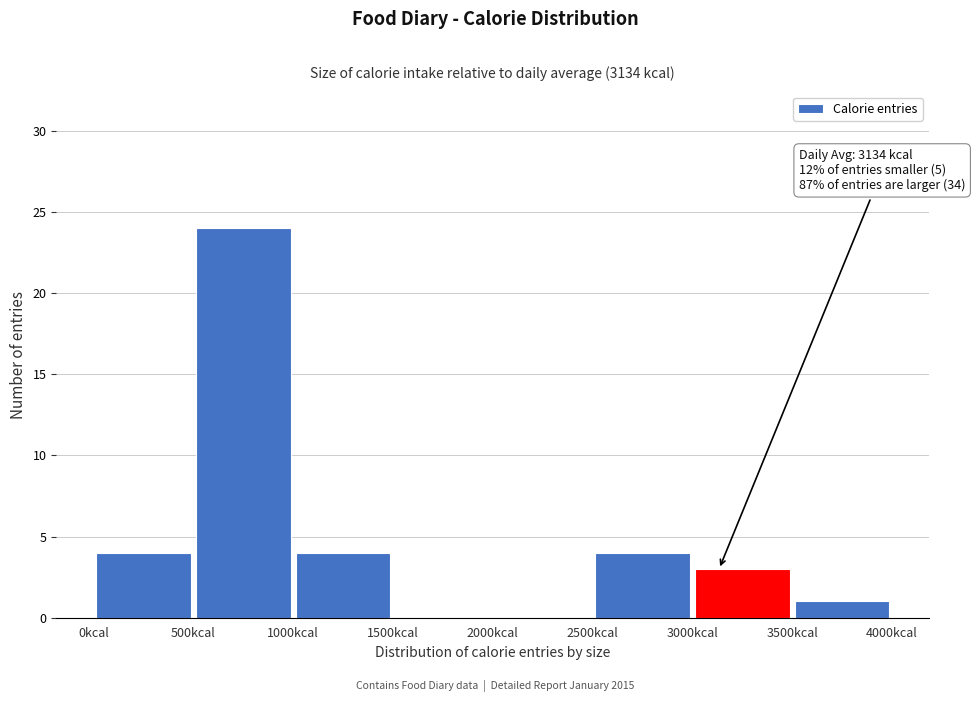

Over which range of the x-axis is the bar tallest?

500 to 1000